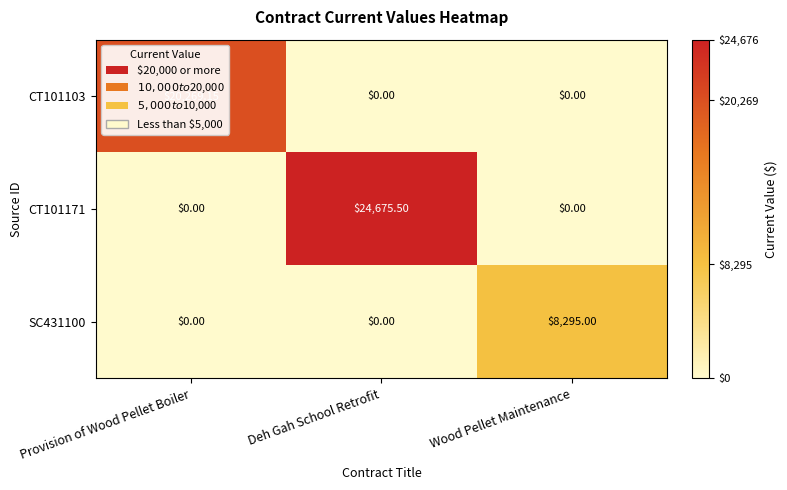

Which series has the widest spread of values?

CT101171